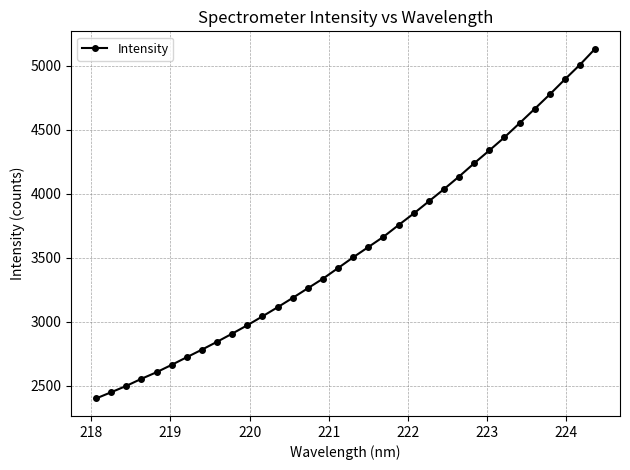

What is the greatest value displayed?

5132.2